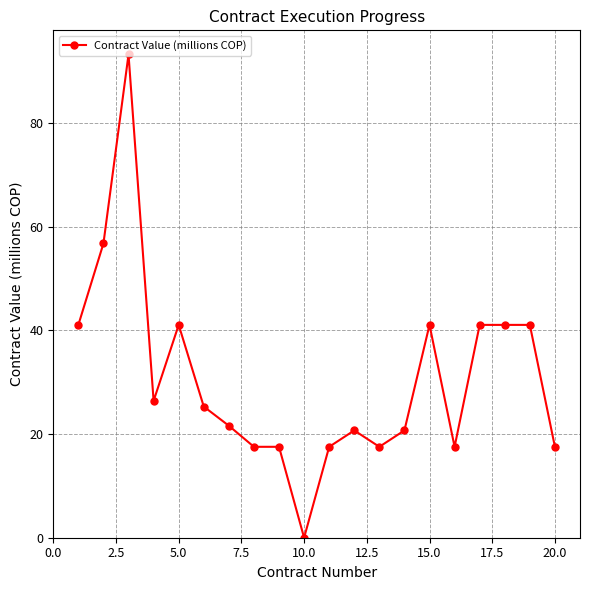

True or false: there are more than 2 points higher than both neighbors.

True